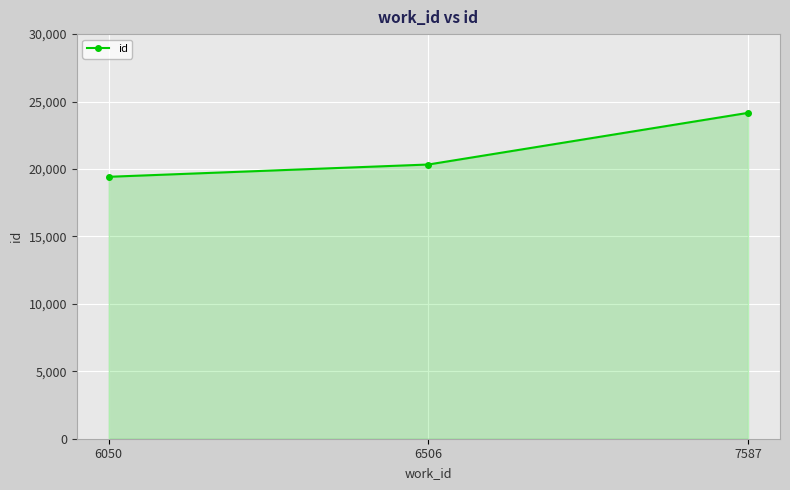

Read the value at 6050, to the nearest 10.

19420